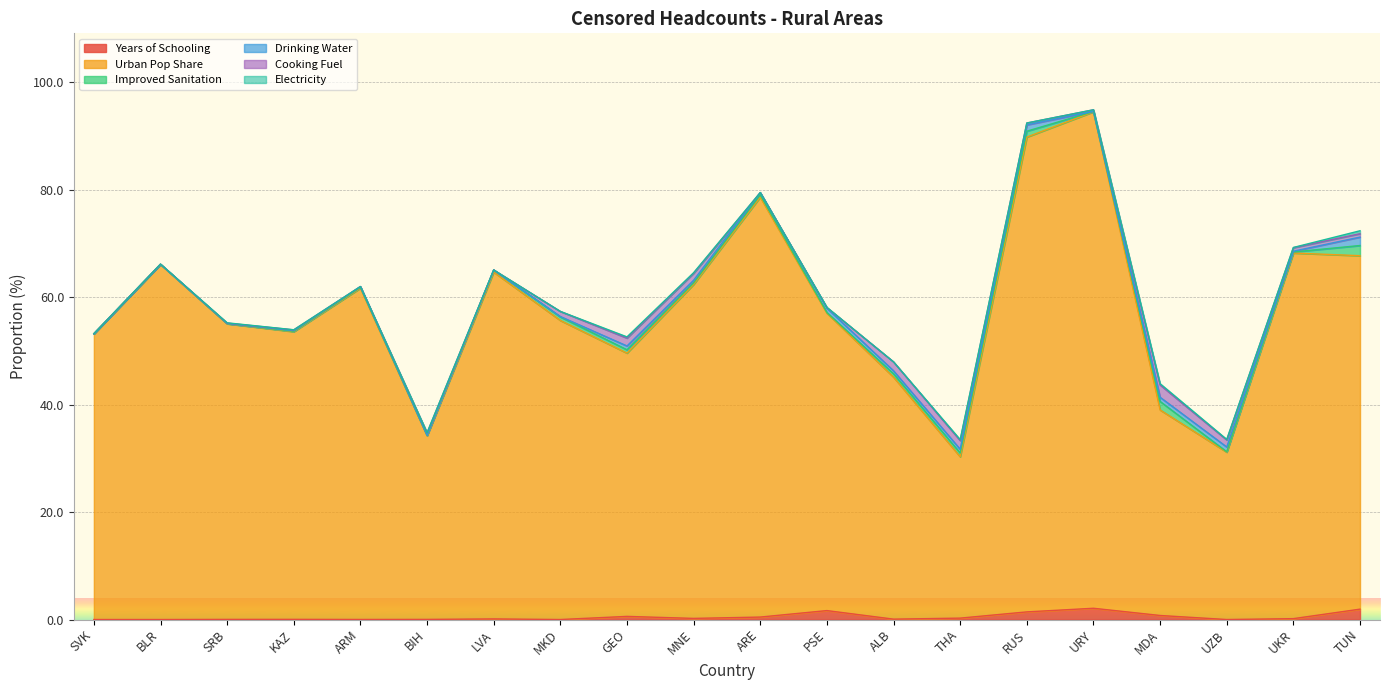

At which label does Drinking Water reach its minimum?

SVK